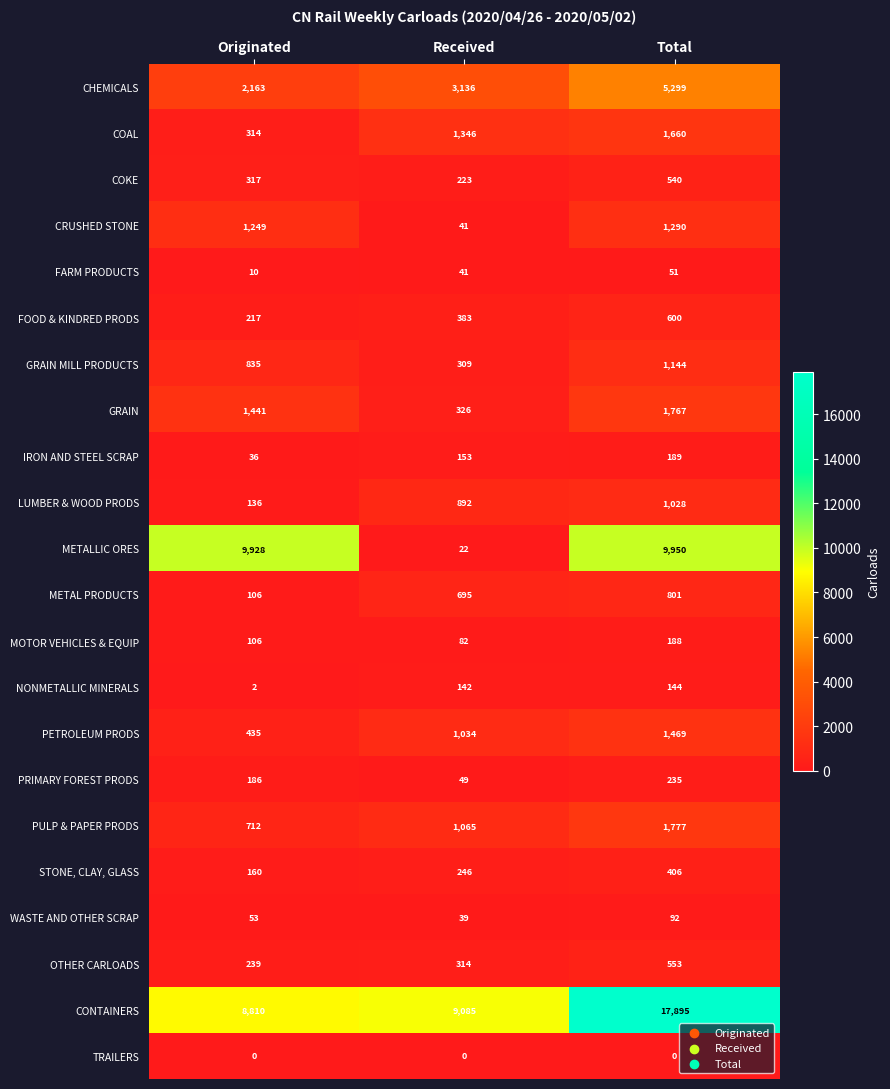

What is the greatest value displayed?

17895